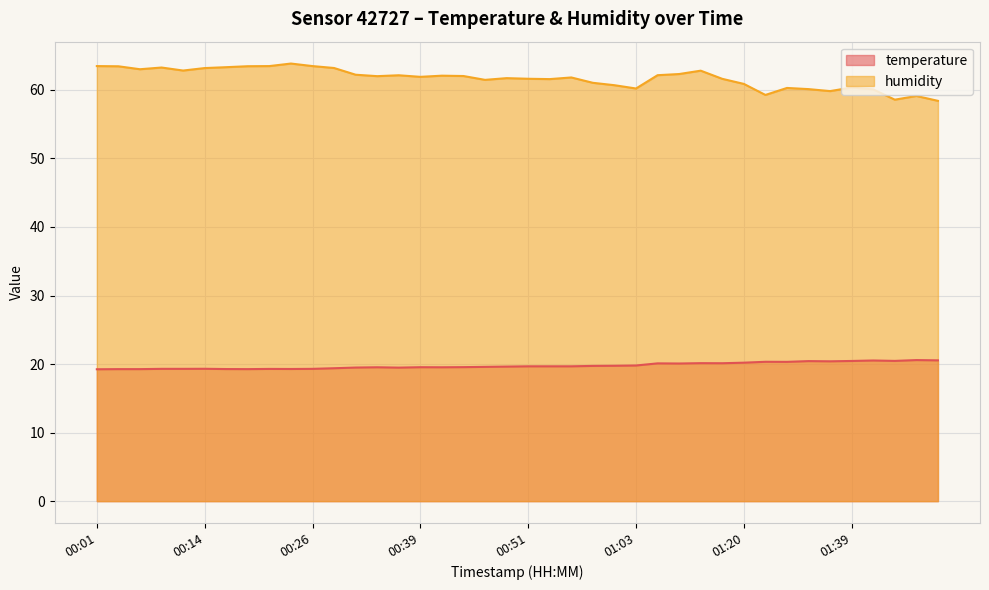

True or false: temperature and humidity cross at least once.

False